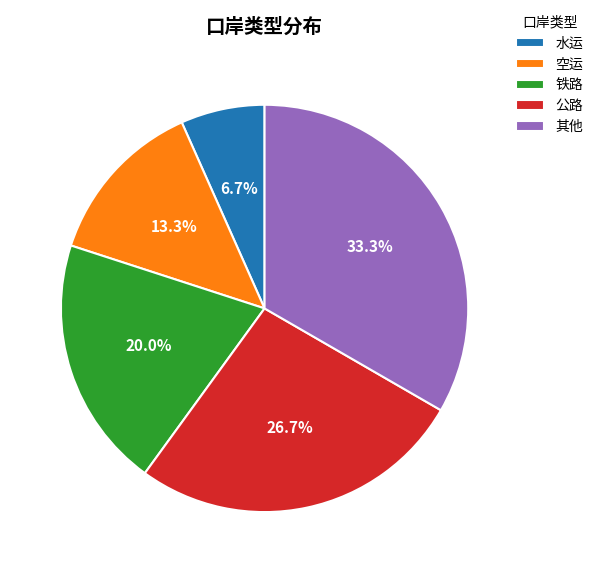

Is it true that 水运 is 15% of the pie?

False